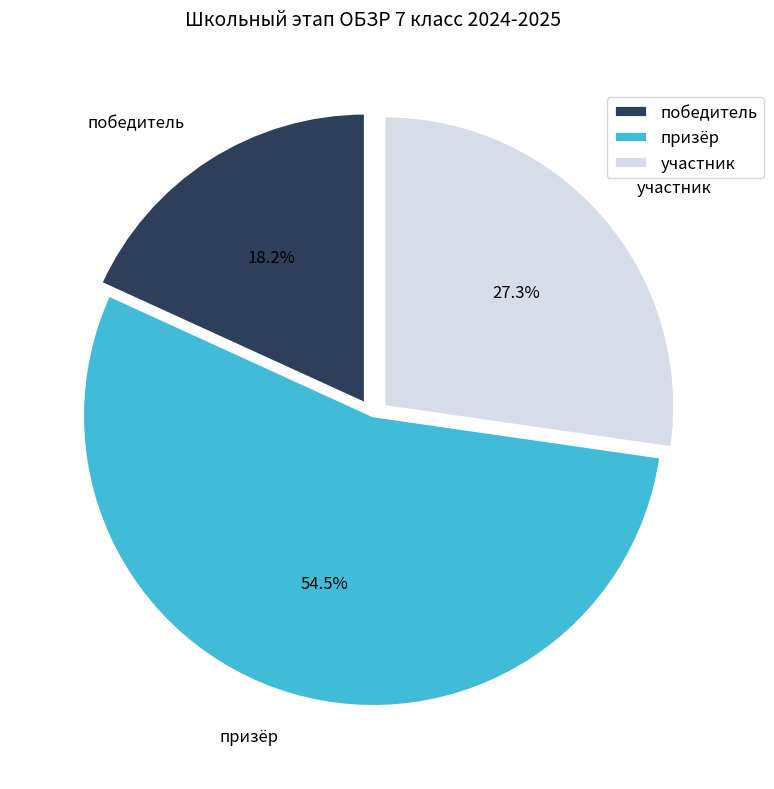

To the nearest percent, what is the average slice percentage?

33%